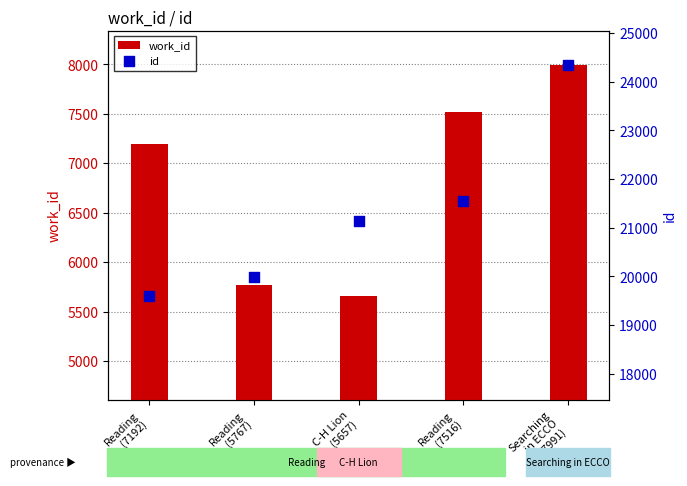

Which series has the largest Y range (max minus min)?

id